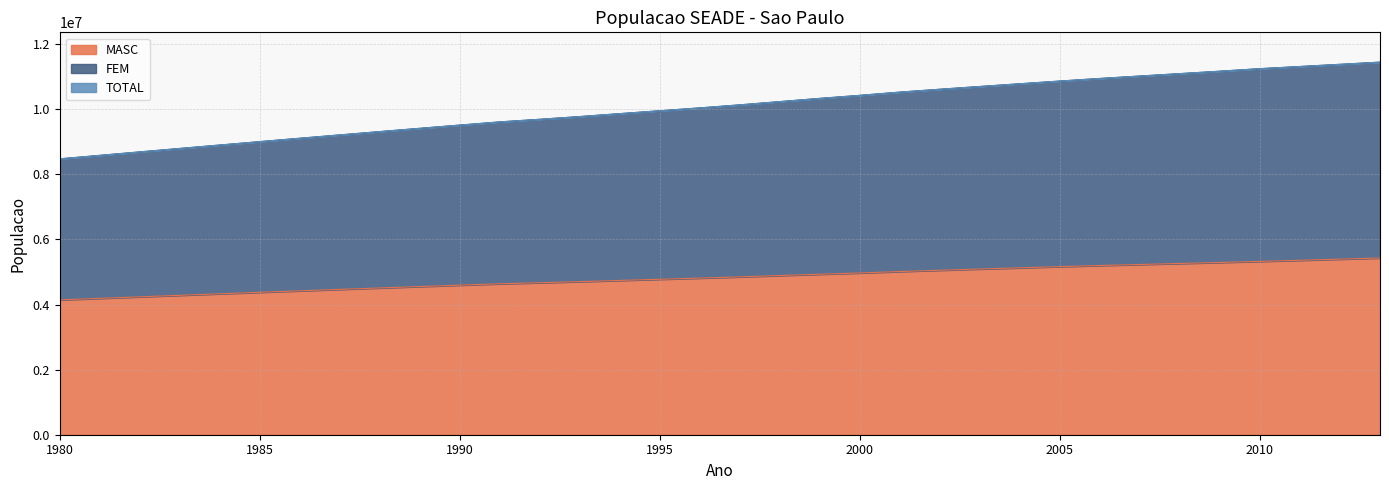

Reading left to right, extract all data points from this chart.

MASC: 4141963	4189447	4236533	4283226	4329480	4375227	4420471	4465139	4509201	4552595	4595289	4637212	4669272	4703228	4740103	4775957	4811356	4849655	4890496	4931226	4968927	5013764	5053300	5090851	5127759	5164140	5198384	5230094	5261397	5292556	5325004	5359562	5394344	5429352
FEM: 8475380	8582285	8688680	8794544	8899772	9004231	9107910	9210668	9312431	9413083	9512545	9610659	9690419	9774322	9864512	9952805	10040370	10134220	10233627	10333057	10426384	10525367	10613691	10698381	10782296	10865573	10944889	11019484	11093746	11168194	11245983	11312351	11379114	11446275
TOTAL: 8475380	8582285	8688680	8794544	8899772	9004231	9107910	9210668	9312431	9413083	9512545	9610659	9690419	9774322	9864512	9952805	10040370	10134220	10233627	10333057	10426384	10525367	10613691	10698381	10782296	10865573	10944889	11019484	11093746	11168194	11245983	11312351	11379114	11446275